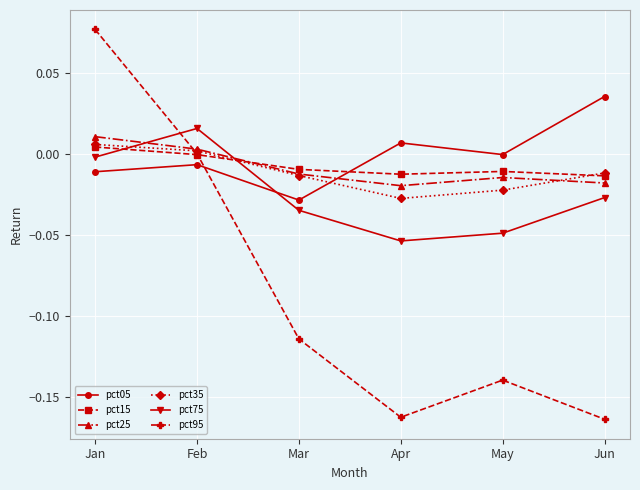

What is the difference between the second highest and minimum values in the pct95 series?

0.2